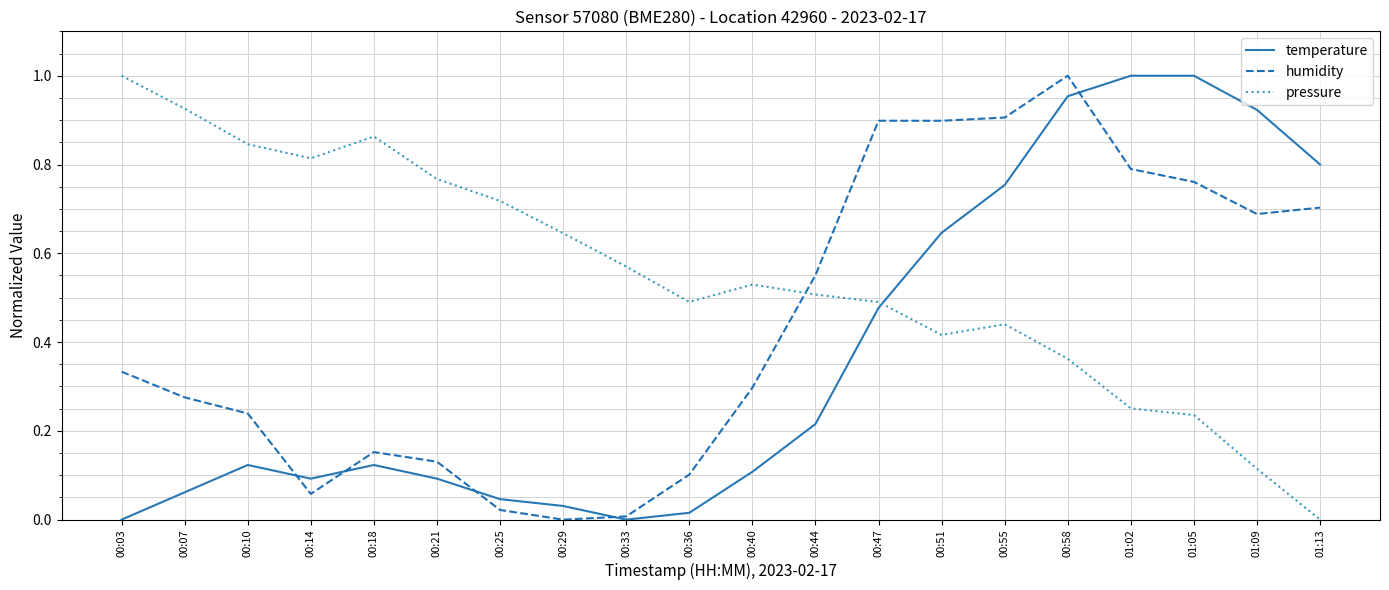

The humidity series shows 0.0 at 00:29. True or false?

True